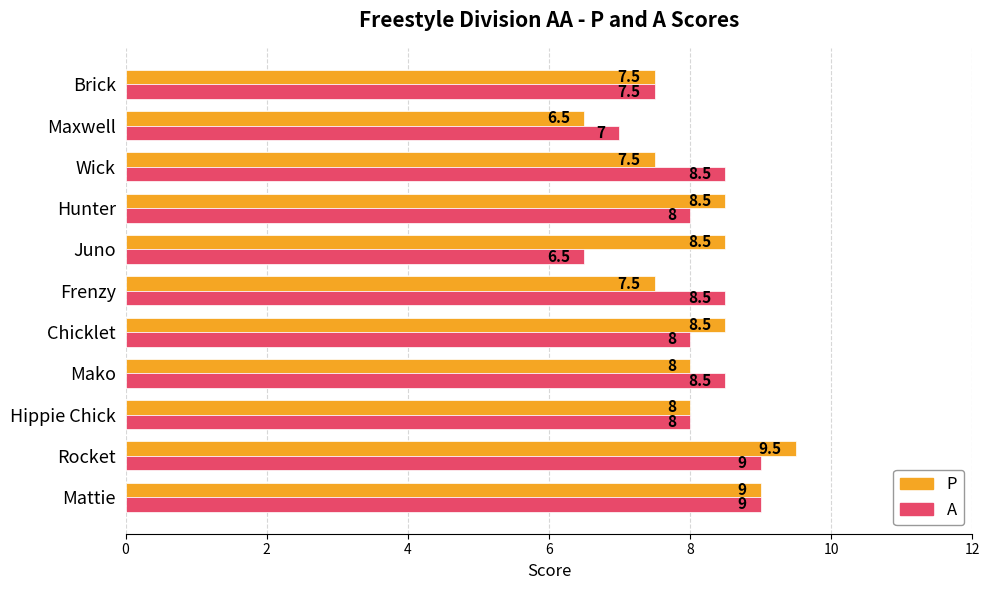

At which category is the sum across all series the highest?

Rocket